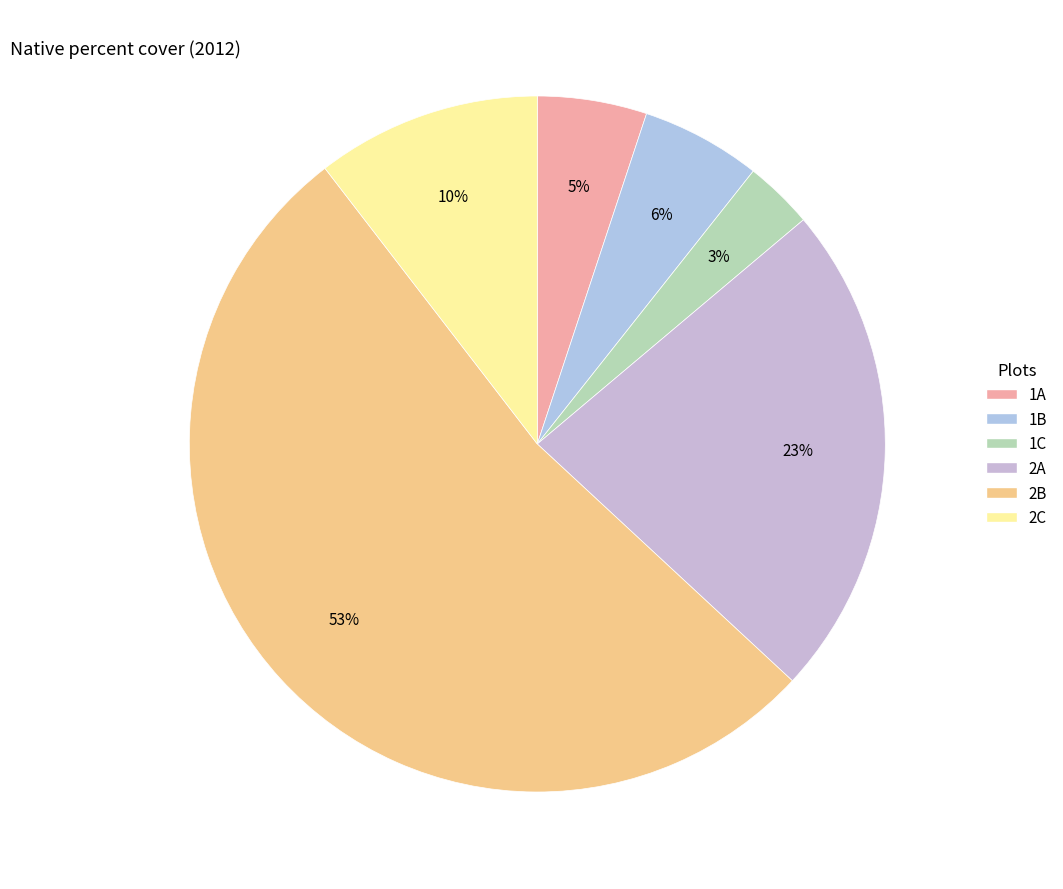

Combined, do 1C and 1A account for over 50%?

No